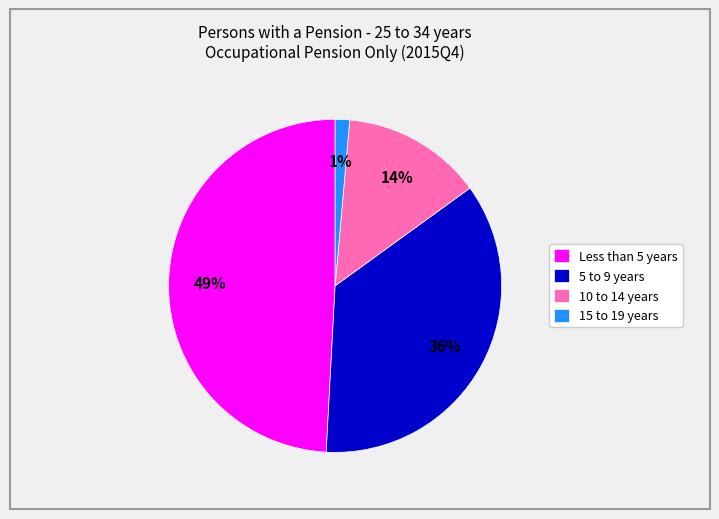

Is it true that 10 to 14 years is 14% of the pie?

True